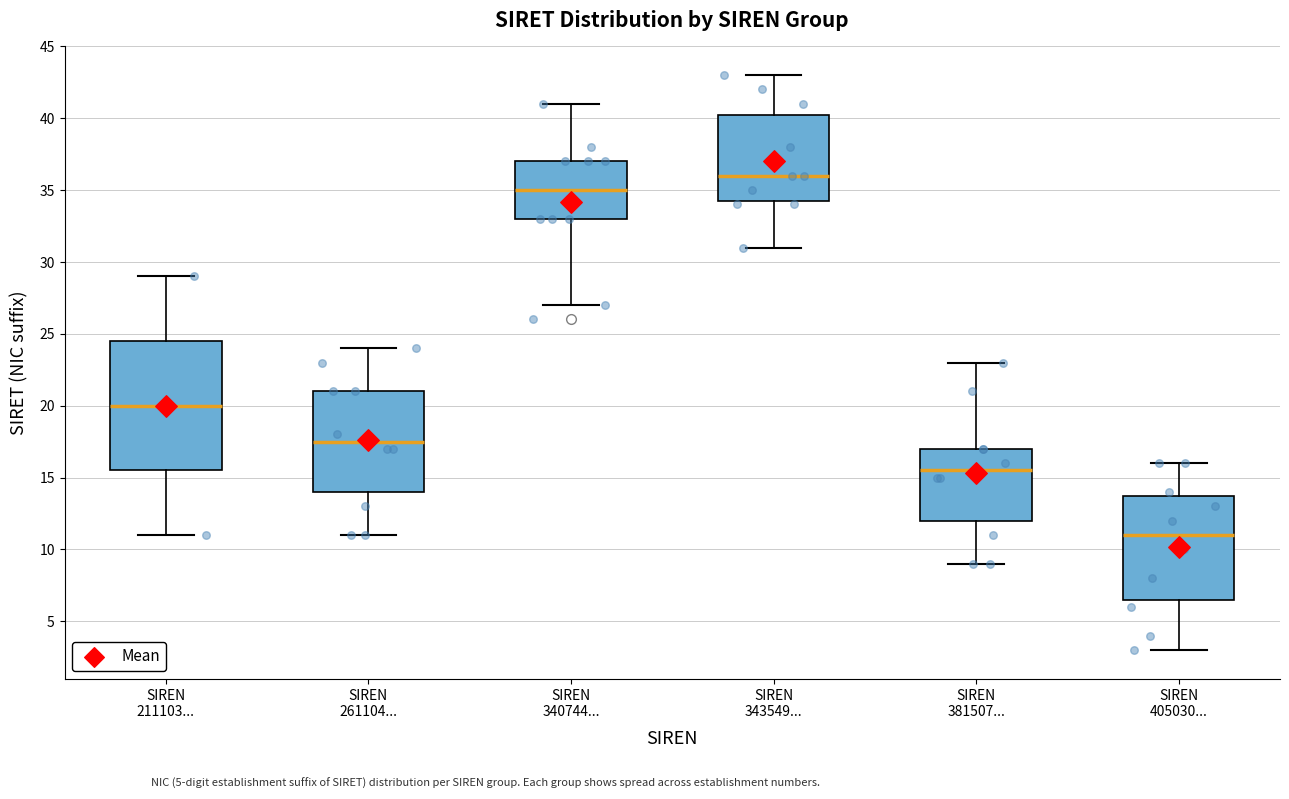

Which box has the lowest median line?

SIREN 405030...